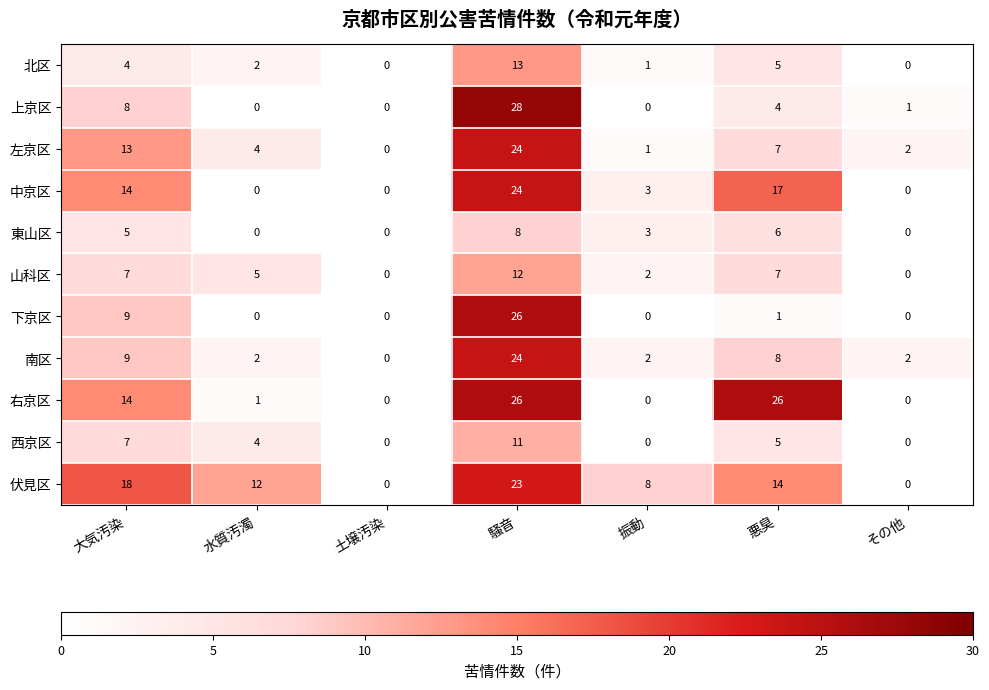

The value of 下京区 at 騒音 is 26. True or false?

True